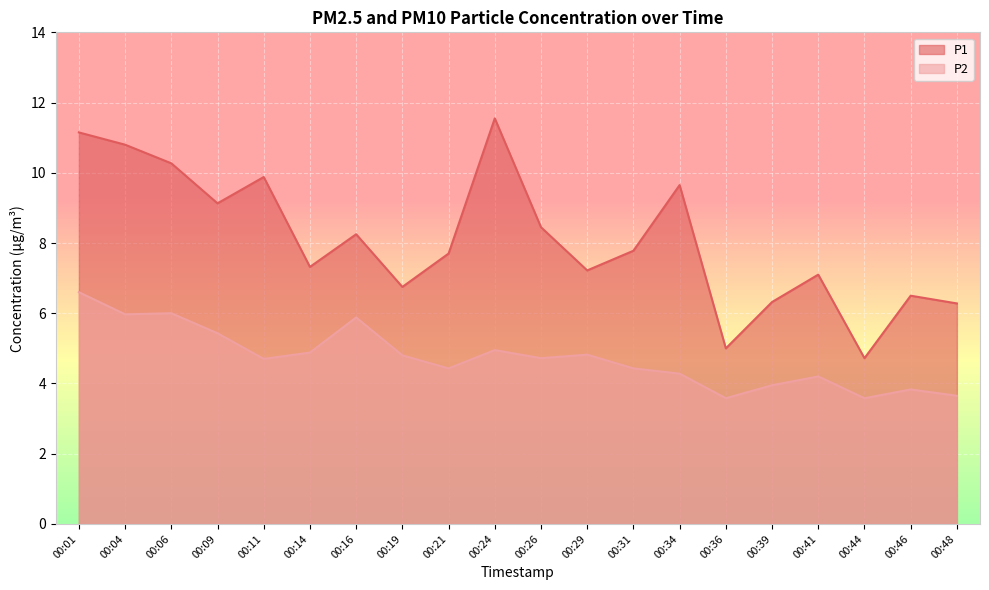

Which label corresponds to the smallest value in the chart?

00:36